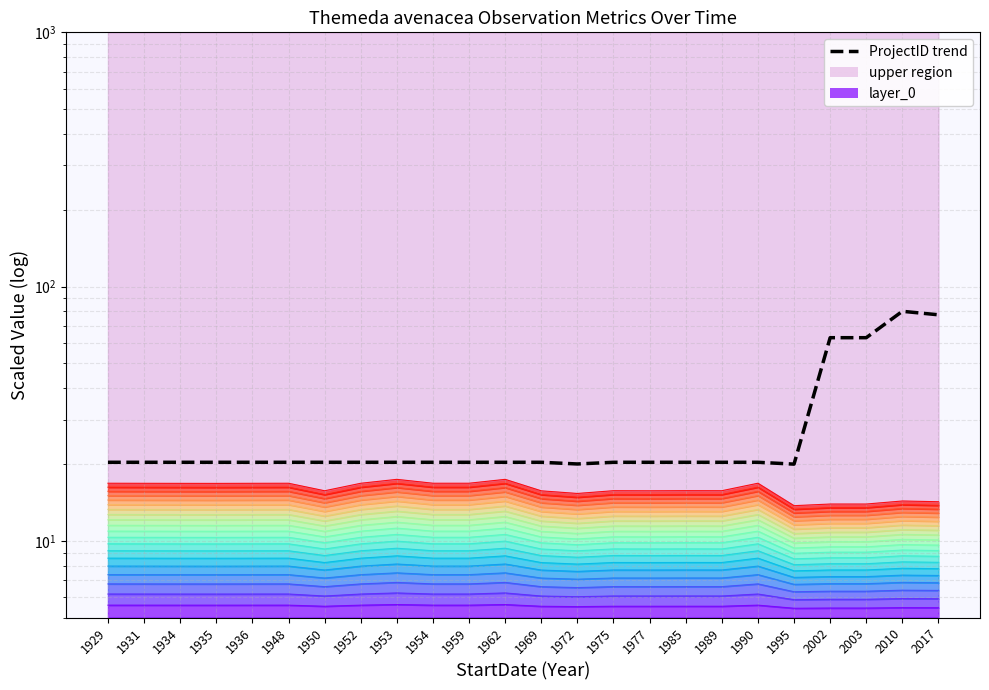

What is the average value?

28.8